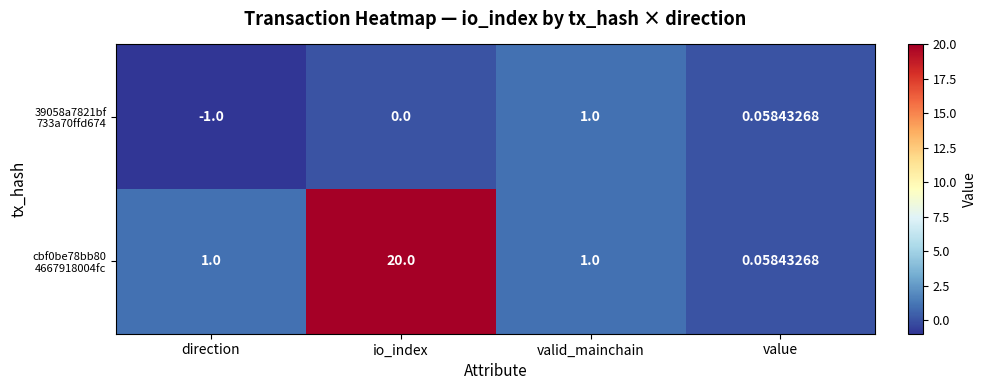

At which category is the sum across all series the highest?

io_index